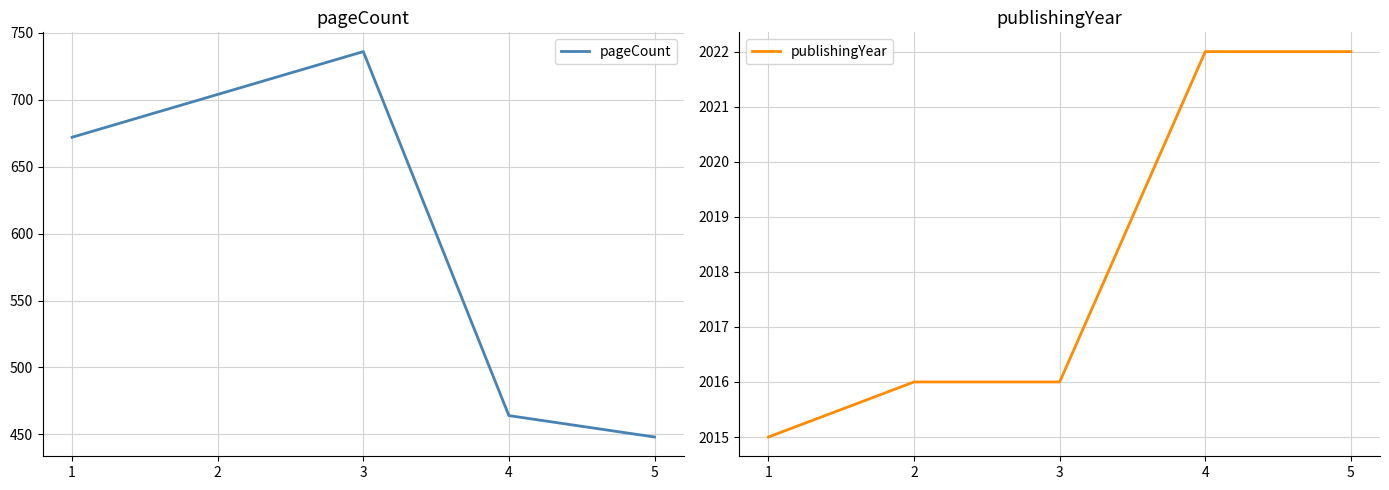

Reading right to left, extract all data points from this chart.

pageCount: 448	464	736	704	672
publishingYear: 2022	2022	2016	2016	2015